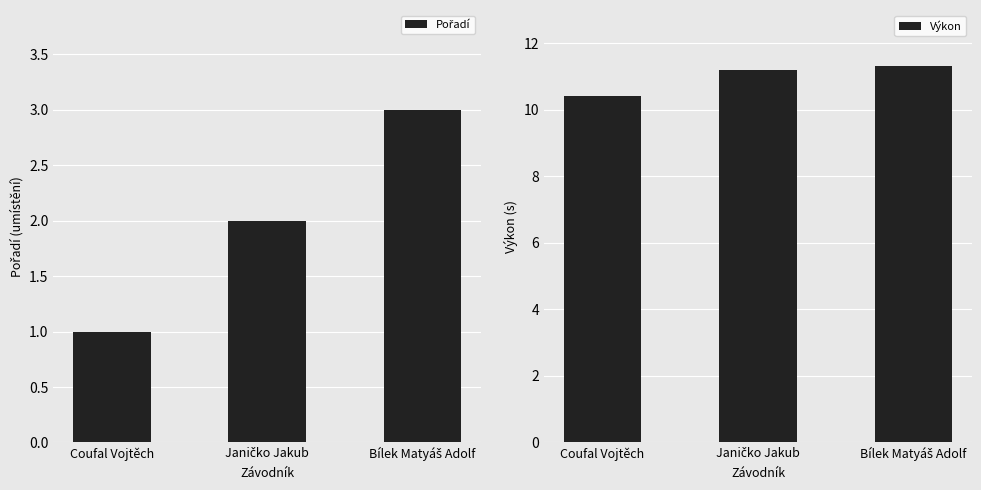

At which label does Pořadí reach its minimum?

Coufal Vojtěch